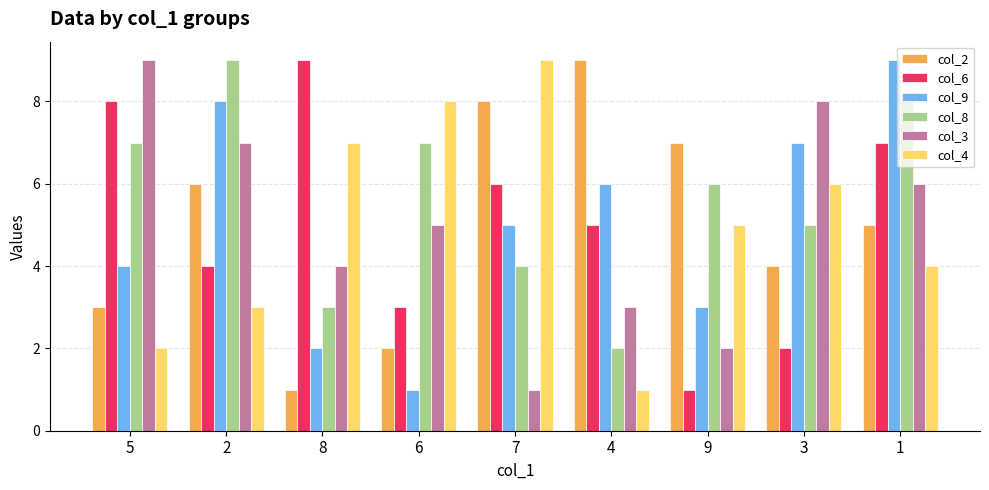

What is the smallest value displayed?

1